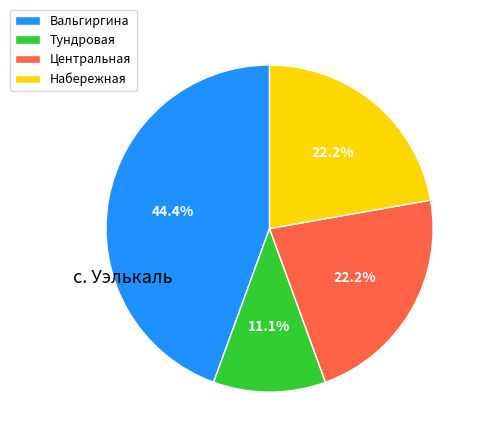

How many slices are in this pie chart?

4